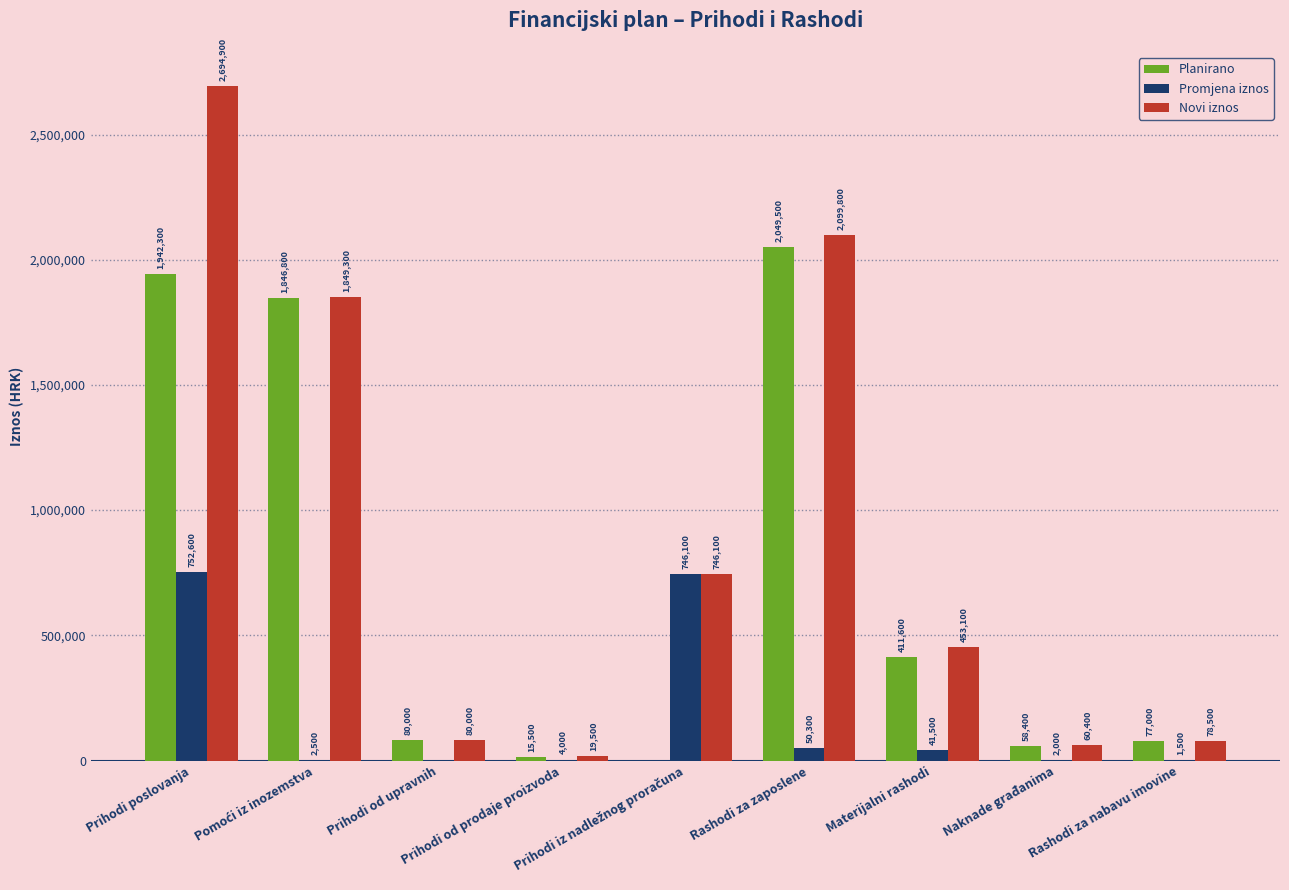

What is the highest value of the Novi iznos series?

2694900